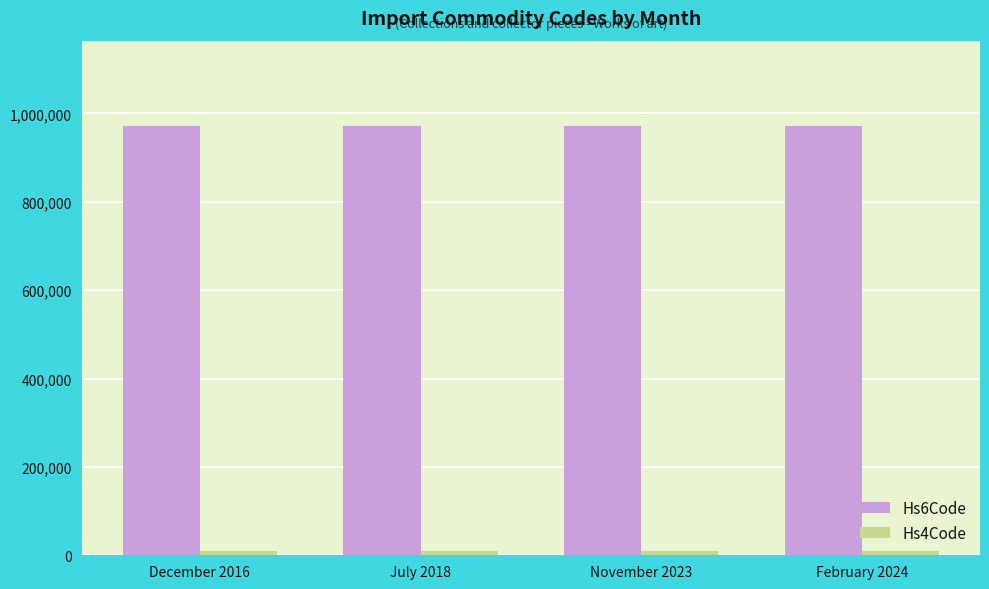

At how many categories does at least one series exceed 133586?

4